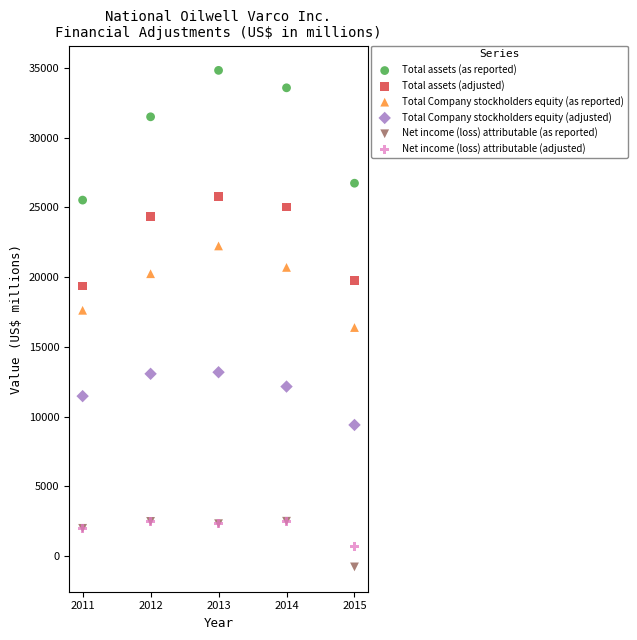

In the Total assets (as reported) series, what Y value is closest to 30163?

31484